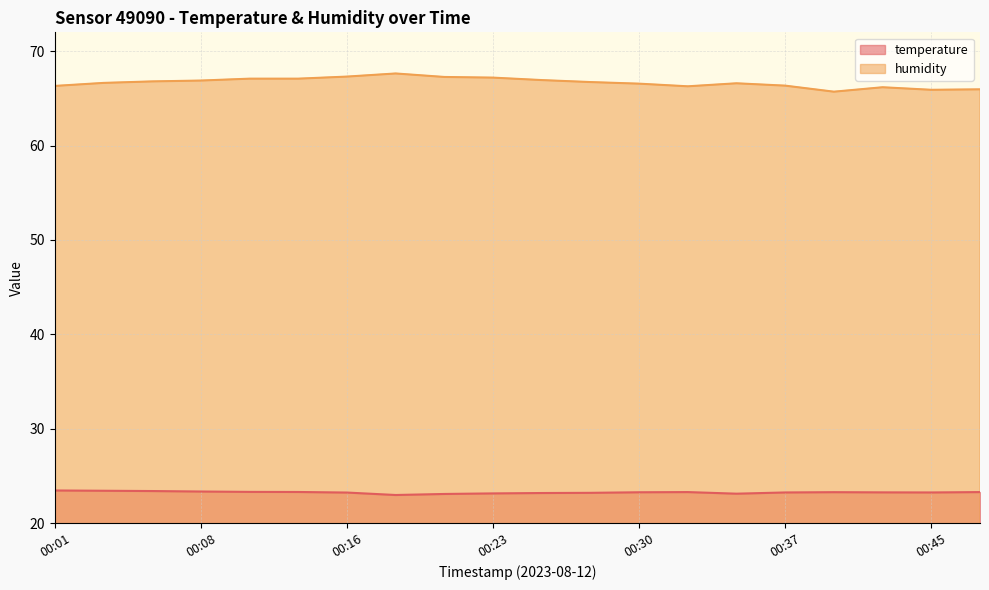

The value of humidity at 00:37 is 66.3. True or false?

True